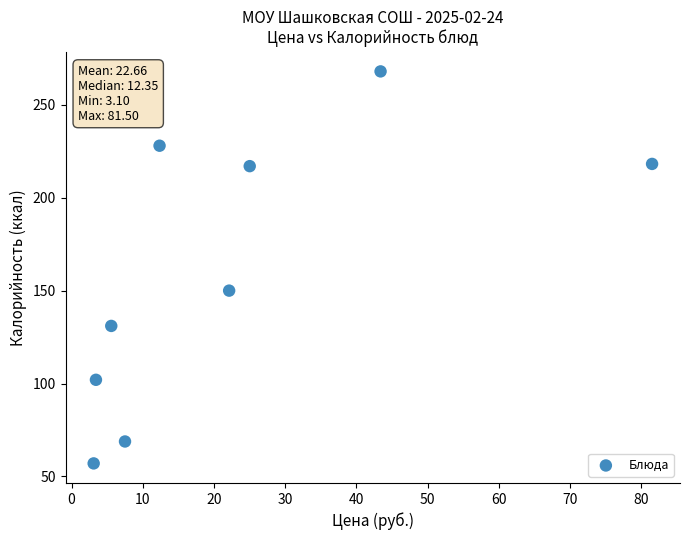

What is the average X value?

22.7